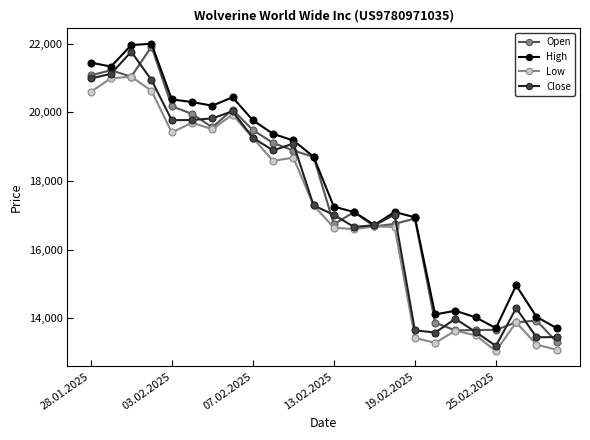

At how many categories does at least one series exceed 15948?

17